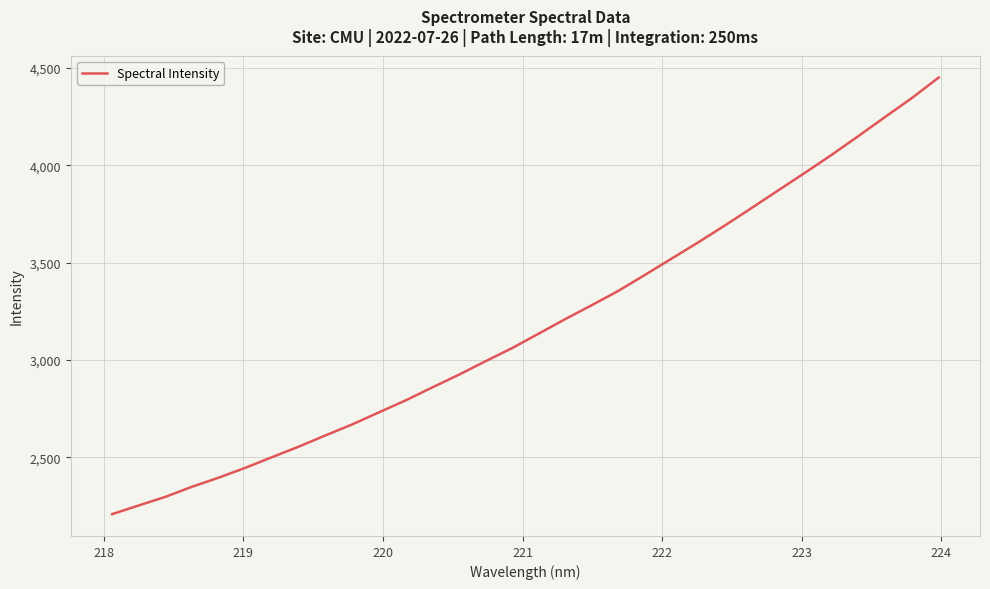

What is the difference between the maximum and minimum values?

2243.0